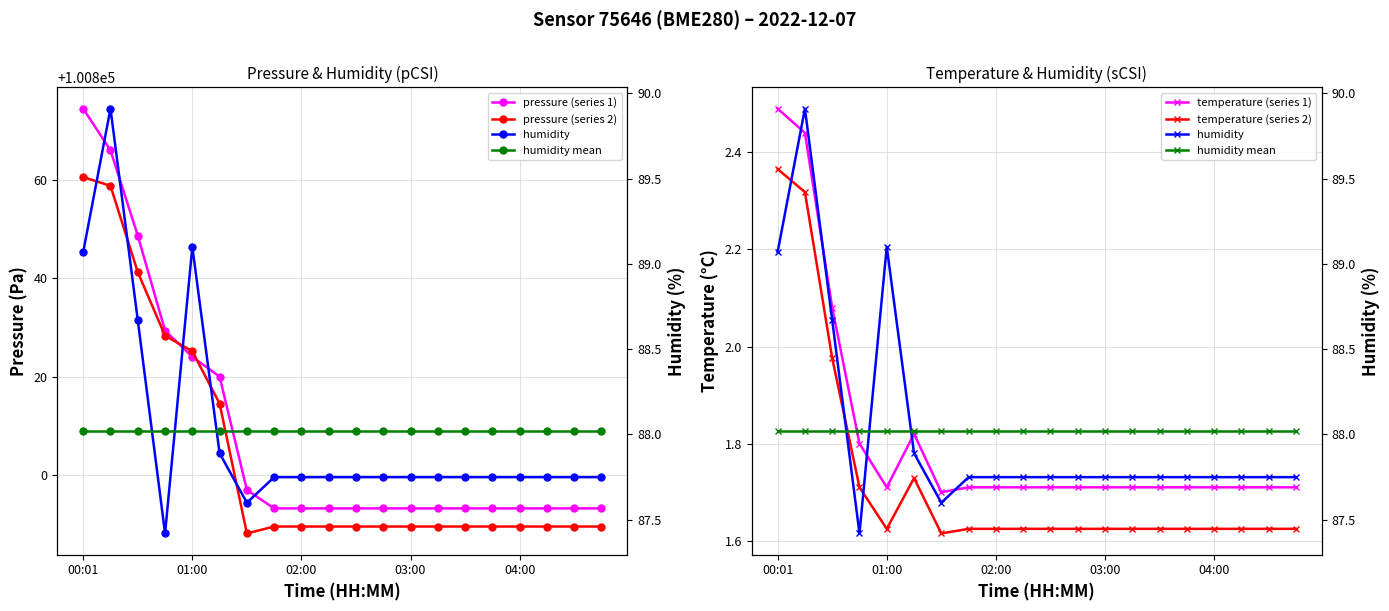

Is it true that temperature (series 1) equals 2.5 at 00:01?

True